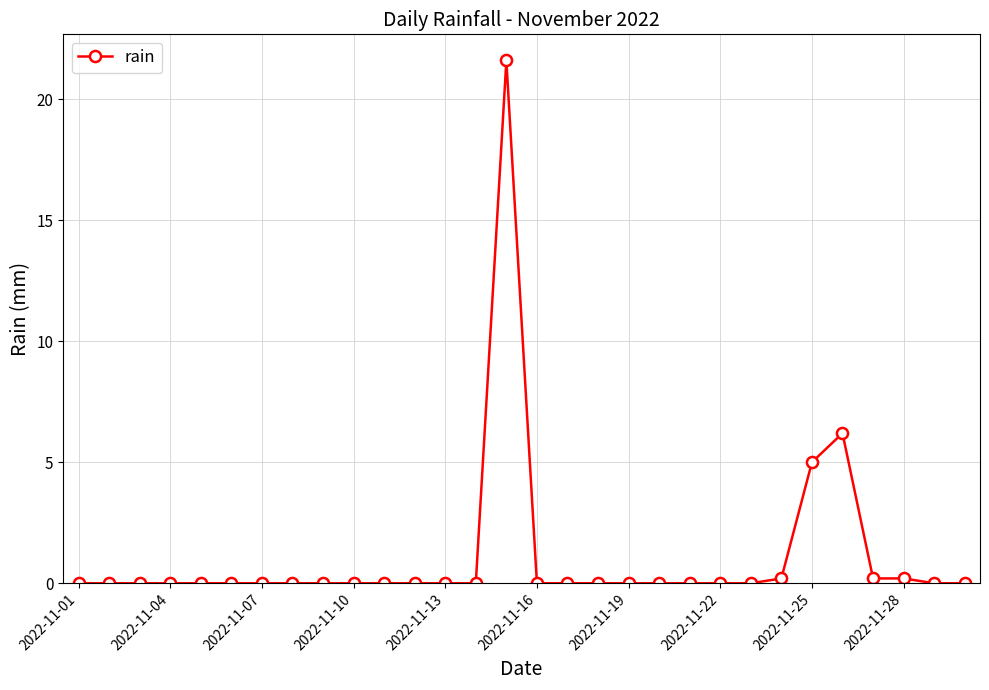

What is the greatest value displayed?

21.6